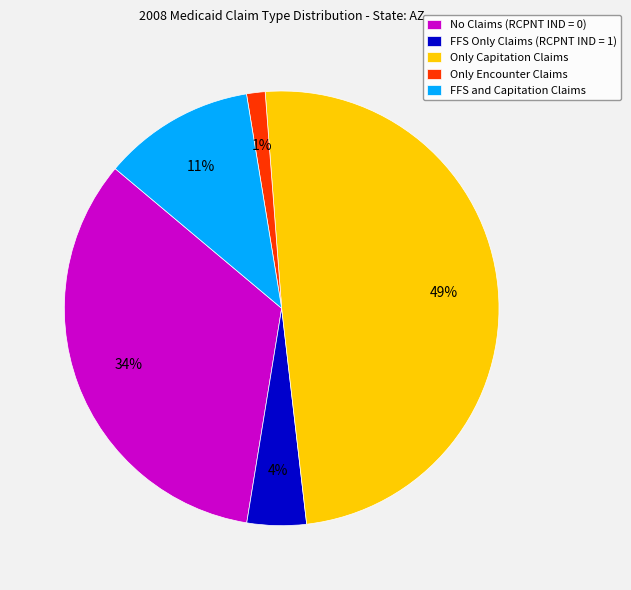

Between FFS Only Claims (RCPNT IND = 1) and No Claims (RCPNT IND = 0), which is larger?

No Claims (RCPNT IND = 0)